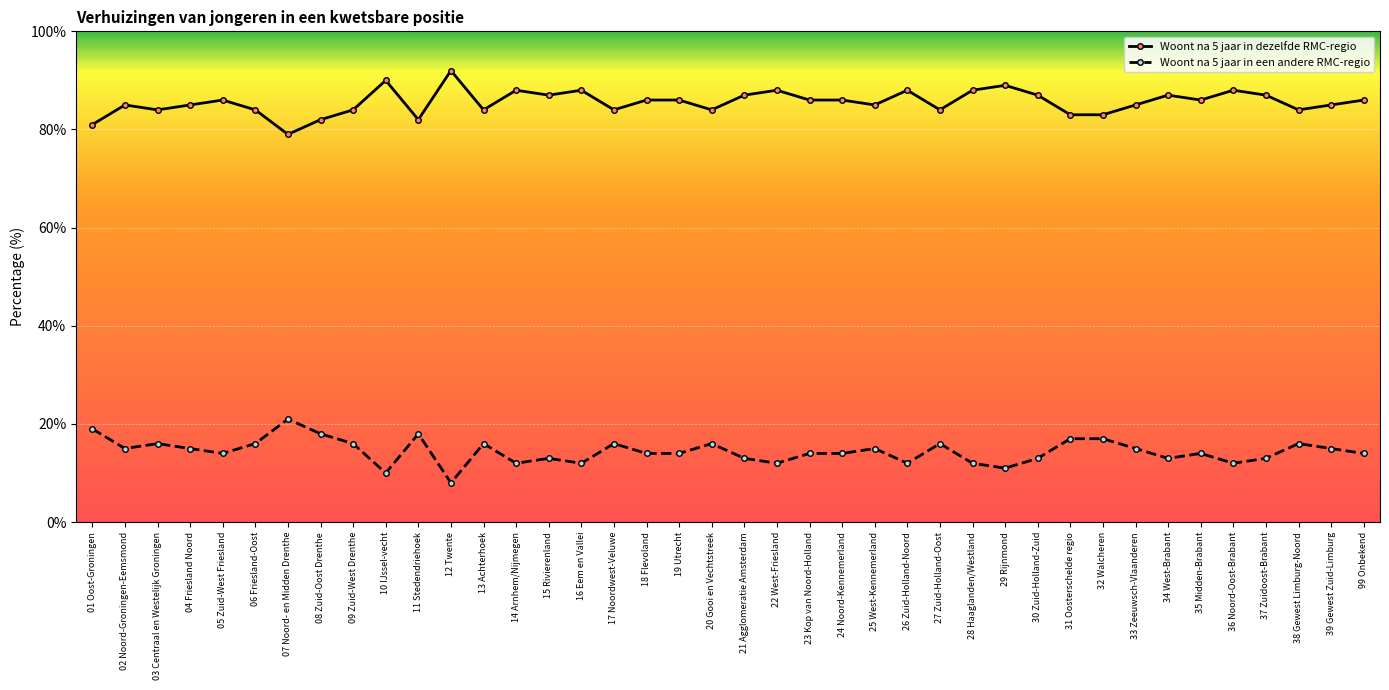

List the series in order of their peak value, highest first.

Woont na 5 jaar in dezelfde RMC-regio, Woont na 5 jaar in een andere RMC-regio